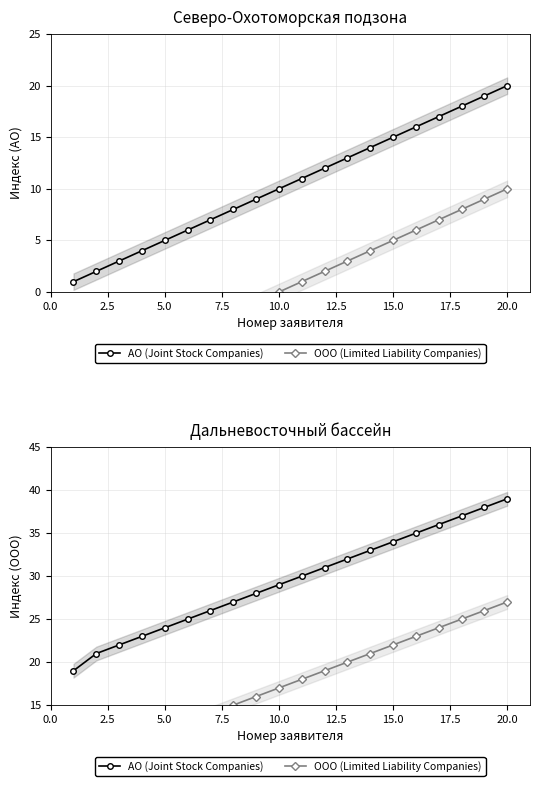

True or false: АО (Joint Stock Companies) and ООО (Limited Liability Companies) intersect in this chart.

False